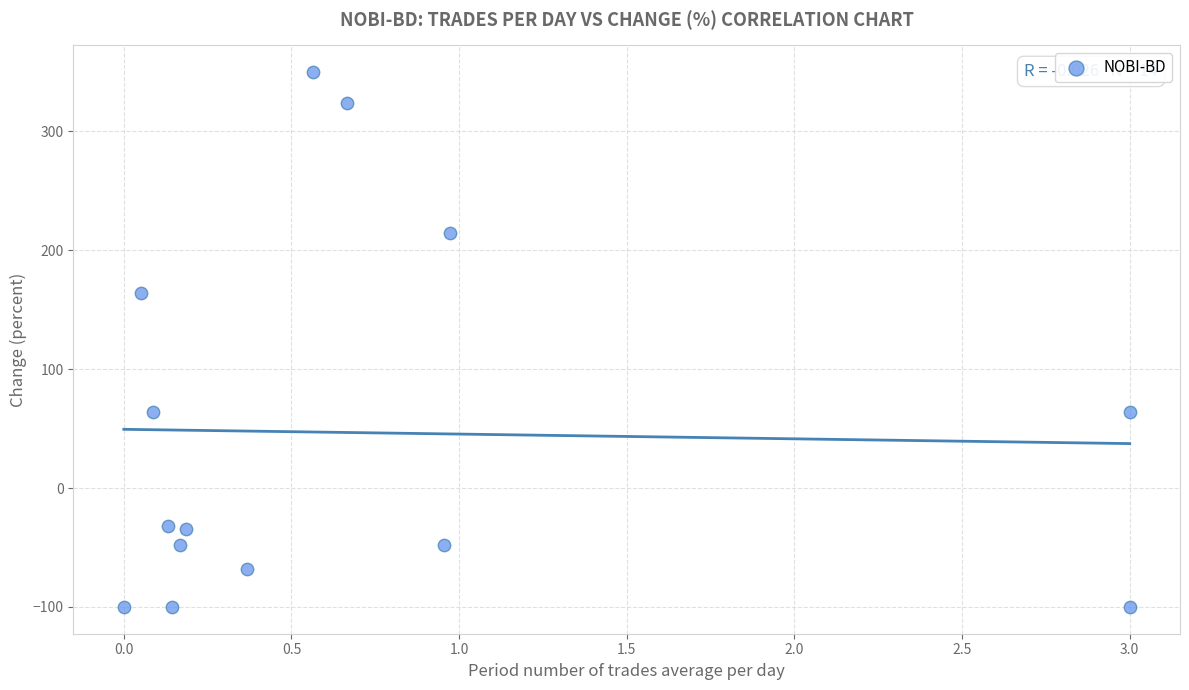

What Y value in the scatter plot is closest to 125?

164.5